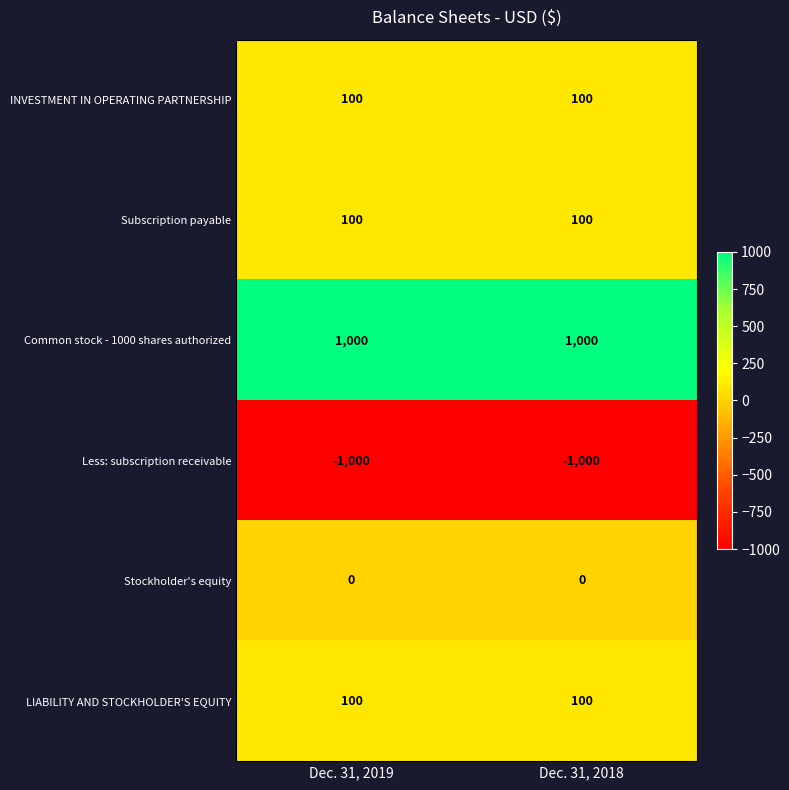

Reading left to right, extract all data points from this chart.

INVESTMENT IN OPERATING PARTNERSHIP: 100	100
Subscription payable: 100	100
Common stock - 1000 shares authorized: 1000	1000
Less: subscription receivable: -1000	-1000
Stockholder's equity: 0	0
LIABILITY AND STOCKHOLDER'S EQUITY: 100	100